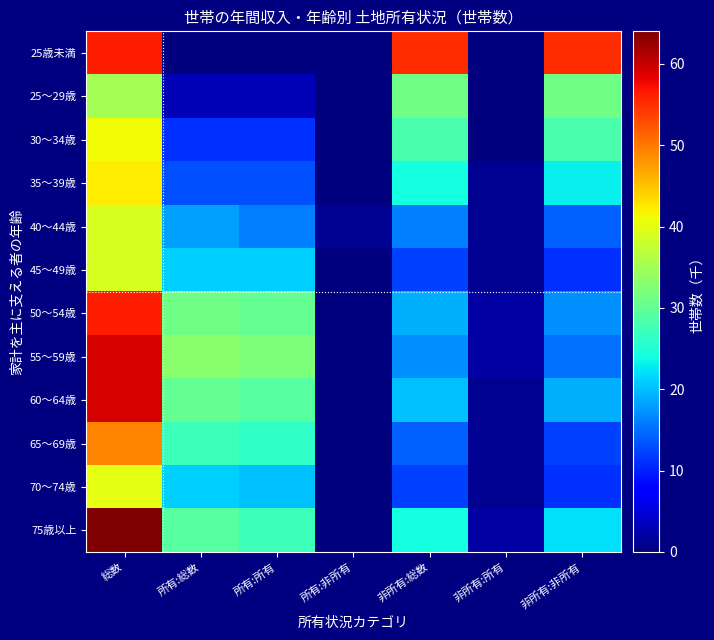

Reading left to right, what are all the values shown in this chart?

25歳未満: 総数=56	所有:総数=0	所有:所有=0	所有:非所有=0	非所有:総数=55	非所有:所有=0	非所有:非所有=55
25～29歳: 総数=35	所有:総数=3	所有:所有=3	所有:非所有=0	非所有:総数=31	非所有:所有=0	非所有:非所有=31
30～34歳: 総数=41	所有:総数=11	所有:所有=11	所有:非所有=0	非所有:総数=28	非所有:所有=0	非所有:非所有=28
35～39歳: 総数=42	所有:総数=13	所有:所有=13	所有:非所有=0	非所有:総数=24	非所有:所有=1	非所有:非所有=23
40～44歳: 総数=39	所有:総数=18	所有:所有=16	所有:非所有=1	非所有:総数=16	非所有:所有=1	非所有:非所有=14
45～49歳: 総数=39	所有:総数=21	所有:所有=21	所有:非所有=0	非所有:総数=12	非所有:所有=1	非所有:非所有=11
50～54歳: 総数=56	所有:総数=31	所有:所有=30	所有:非所有=0	非所有:総数=19	非所有:所有=2	非所有:非所有=17
55～59歳: 総数=59	所有:総数=33	所有:所有=32	所有:非所有=0	非所有:総数=17	非所有:所有=2	非所有:非所有=15
60～64歳: 総数=59	所有:総数=30	所有:所有=29	所有:非所有=0	非所有:総数=20	非所有:所有=1	非所有:非所有=19
65～69歳: 総数=49	所有:総数=27	所有:所有=26	所有:非所有=0	非所有:総数=14	非所有:所有=1	非所有:非所有=12
70～74歳: 総数=40	所有:総数=21	所有:所有=20	所有:非所有=0	非所有:総数=12	非所有:所有=1	非所有:非所有=11
75歳以上: 総数=64	所有:総数=29	所有:所有=27	所有:非所有=0	非所有:総数=24	非所有:所有=2	非所有:非所有=22